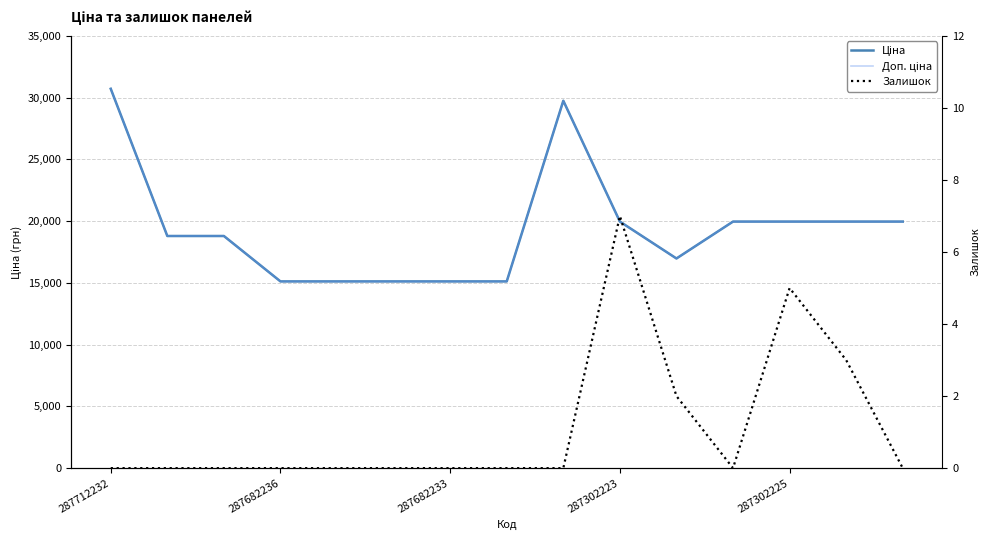

What is the difference between the second highest and minimum values in the Доп. ціна series?

14627.2